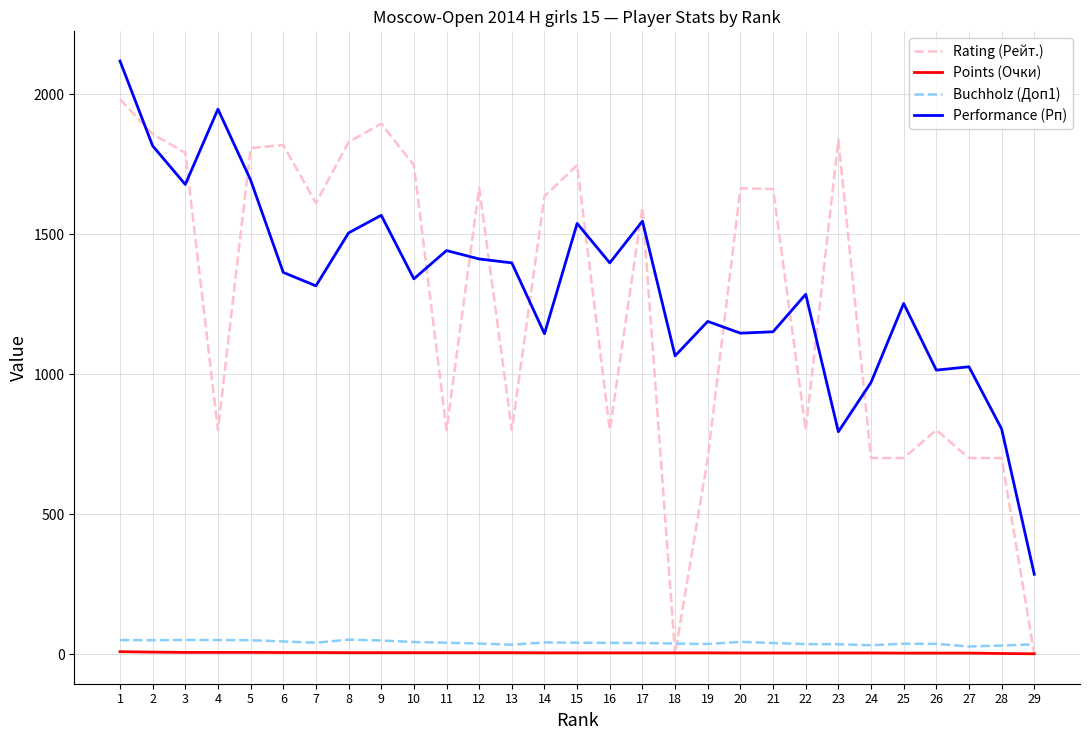

Is the value of Performance (Рп) at 7 greater than the value of Rating (Рейт.) at 21?

No